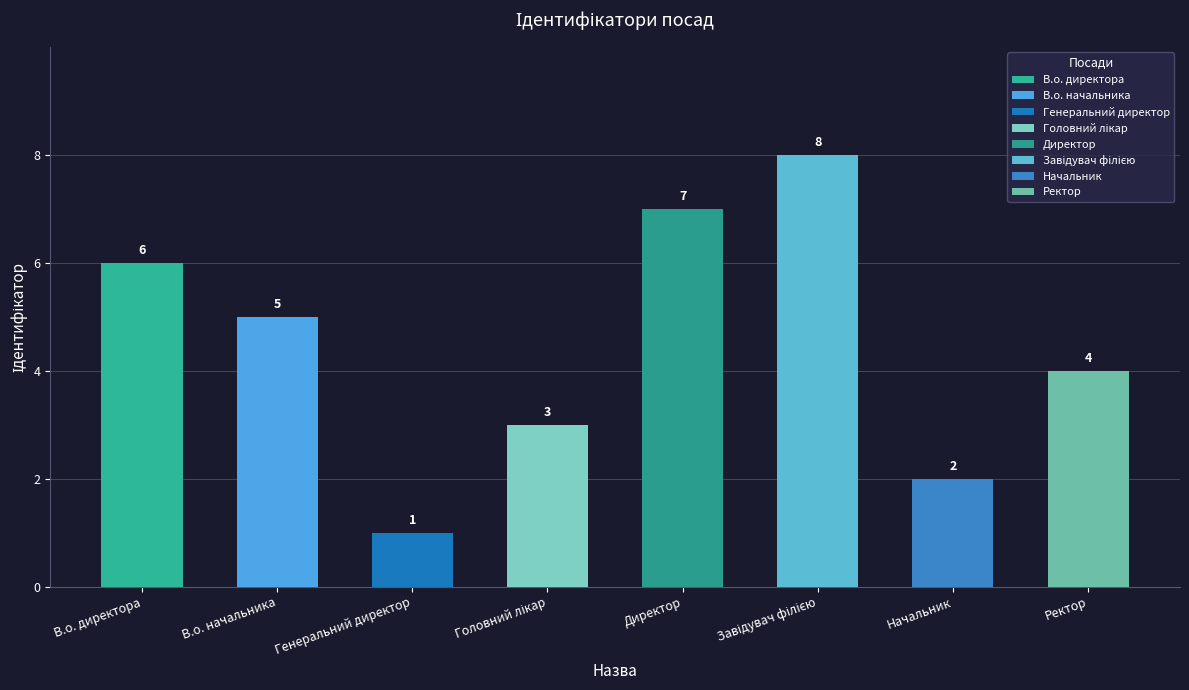

What is the value of the 4th bar from the left?

3